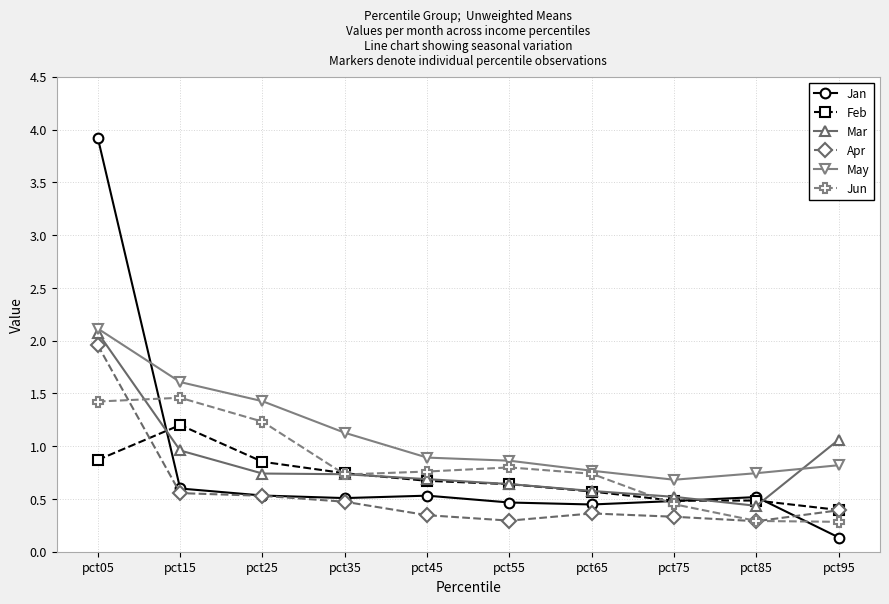

What is the maximum value for May?

2.1